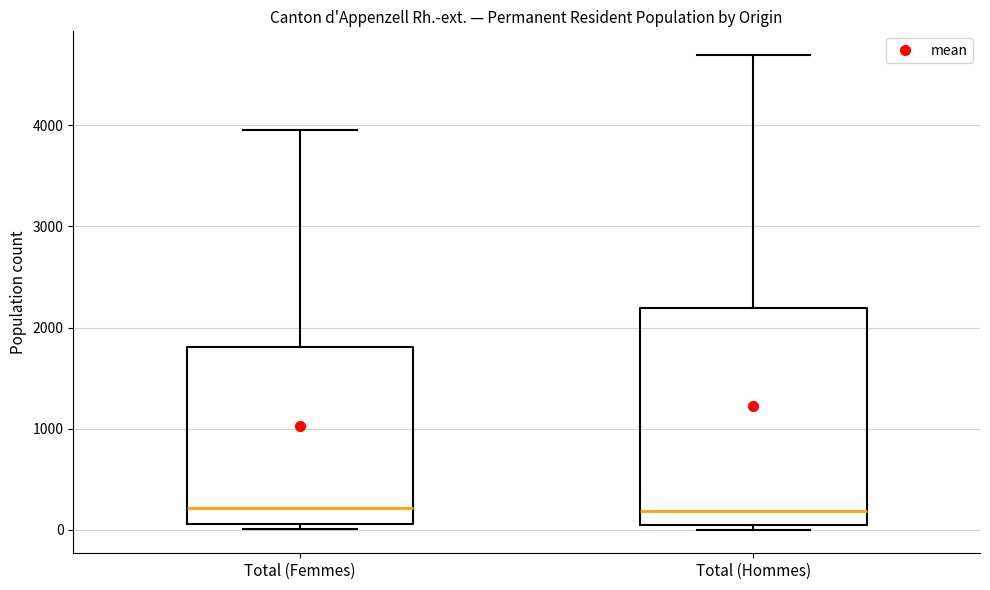

Reading left to right, transcribe this box plot: for each box, give where its median line is, the range the box spans, and where its two whiskers end, as read against the y-axis. The values are not printed on the chart, so give them approximately, as read against the axis.

Total (Femmes): median 200, box 100 to 1800, whiskers 0 to 4000
Total (Hommes): median 200, box 0 to 2200, whiskers 0 (just below the box's lower edge) to 4700